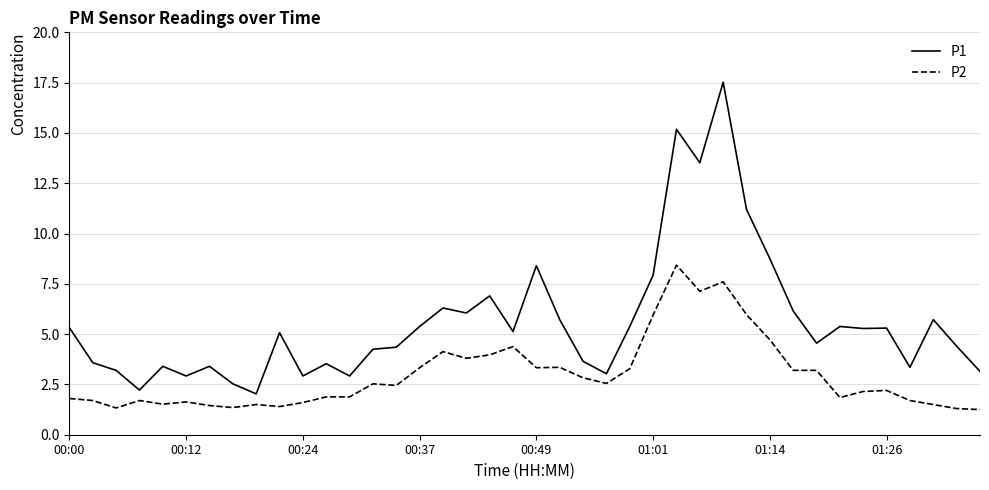

How many lines are shown in the chart?

2